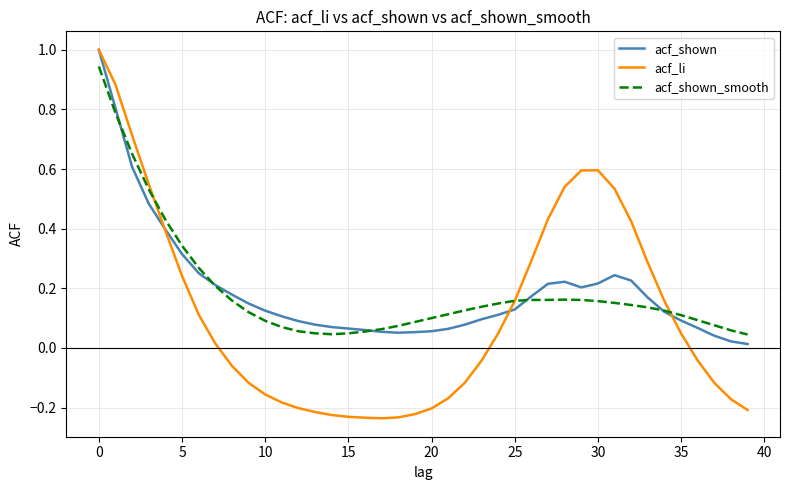

What is the maximum value shown in the chart?

1.0